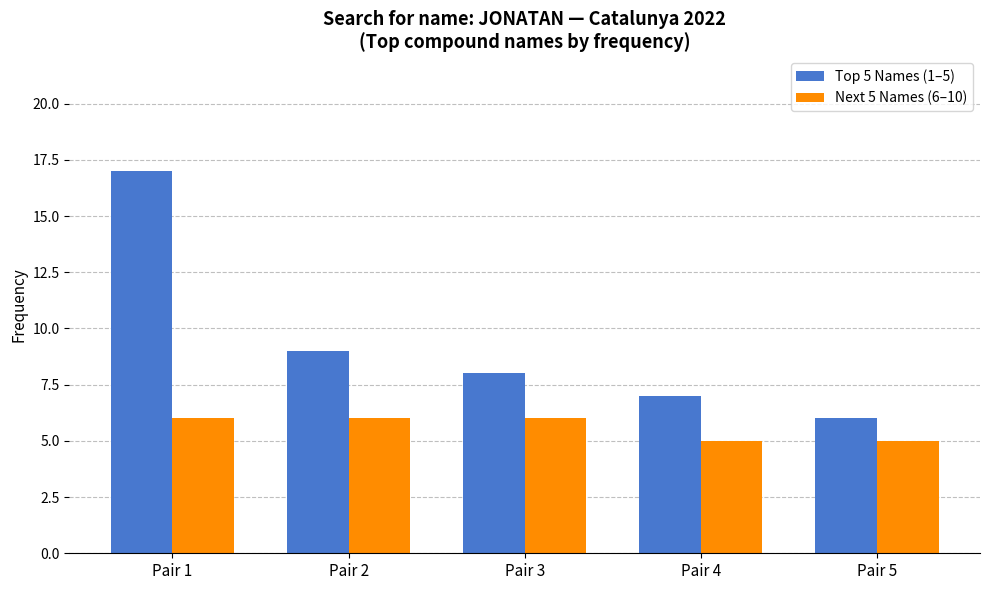

What is the total value across all series at Pair 2?

15